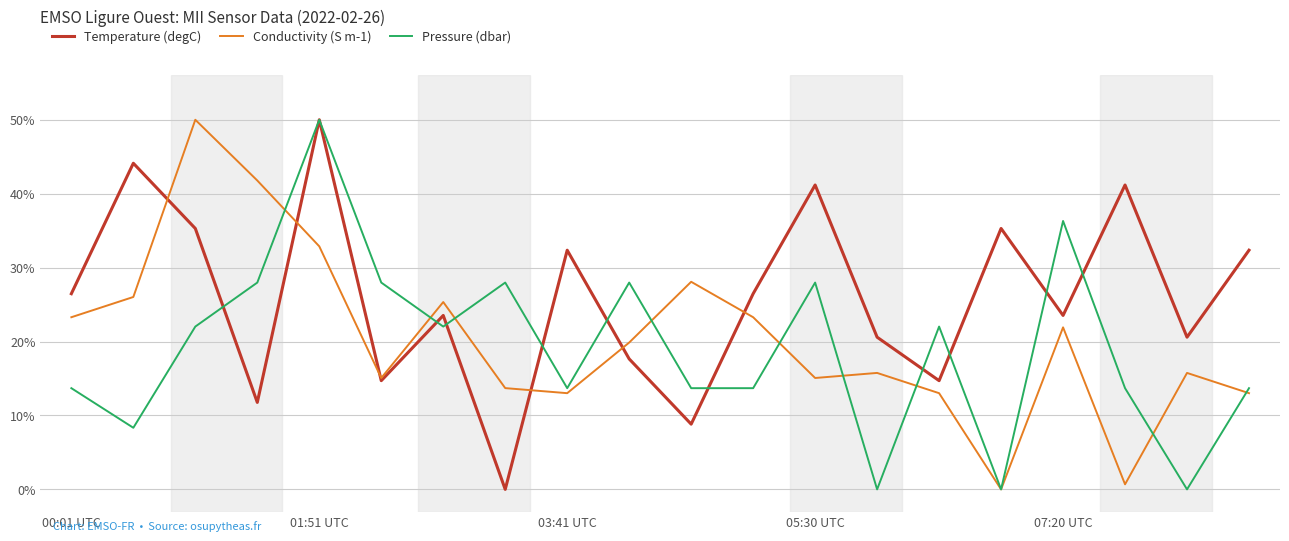

What is the maximum value for Temperature (degC)?

50.0